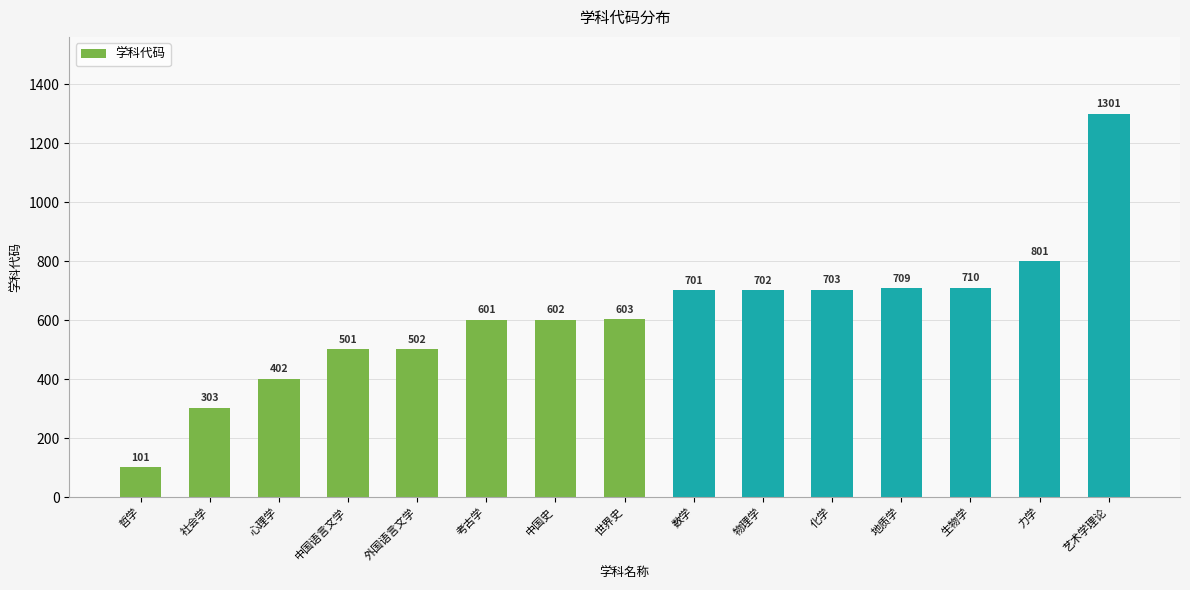

What is the value of the 8th bar from the left?

603